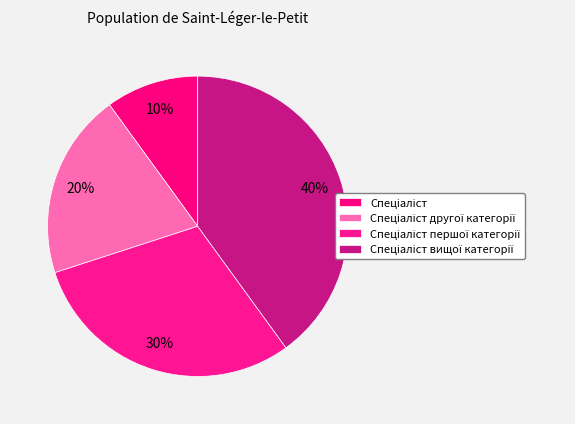

Count the number of slices in the pie.

4